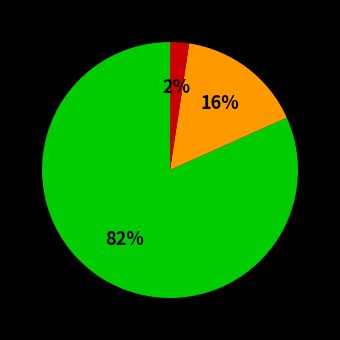

How many segments does this pie chart have?

3